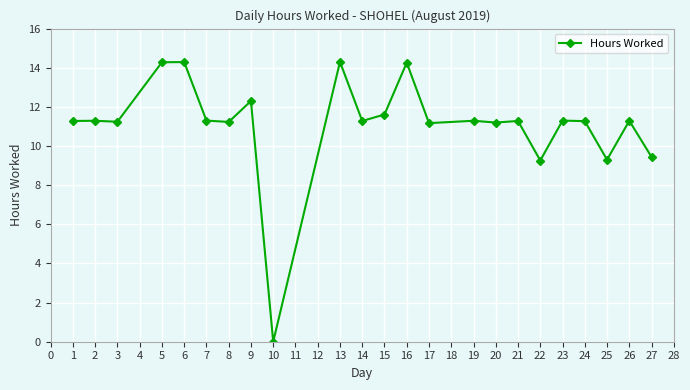

What is the maximum value shown in the chart?

14.3